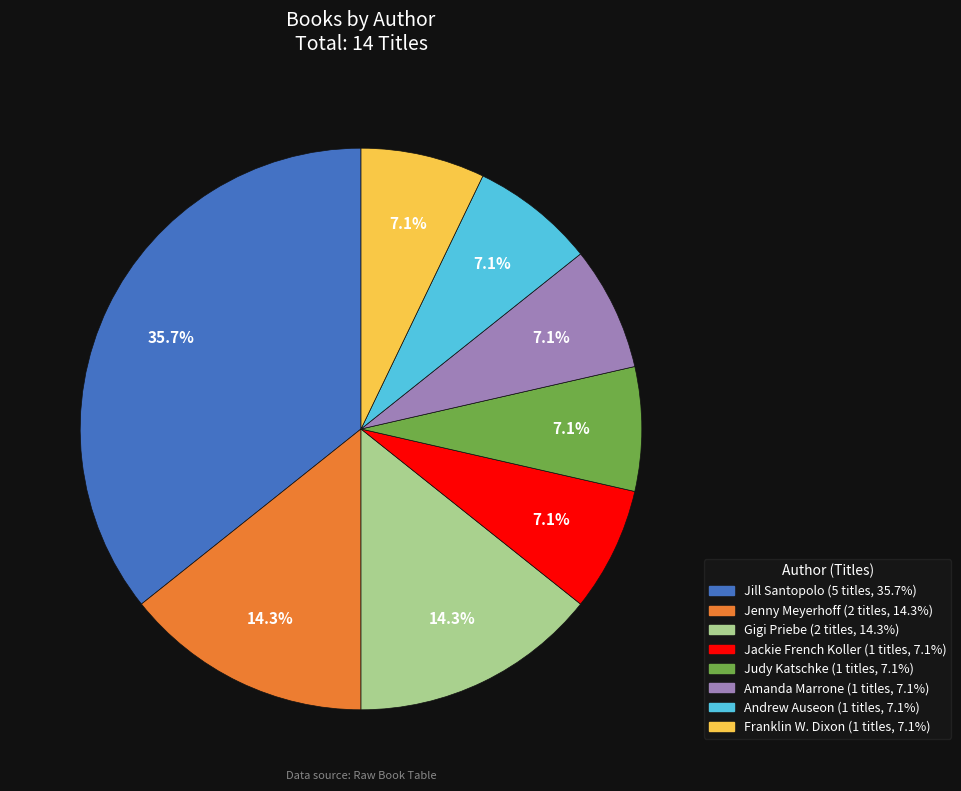

Does any single category account for the majority?

No